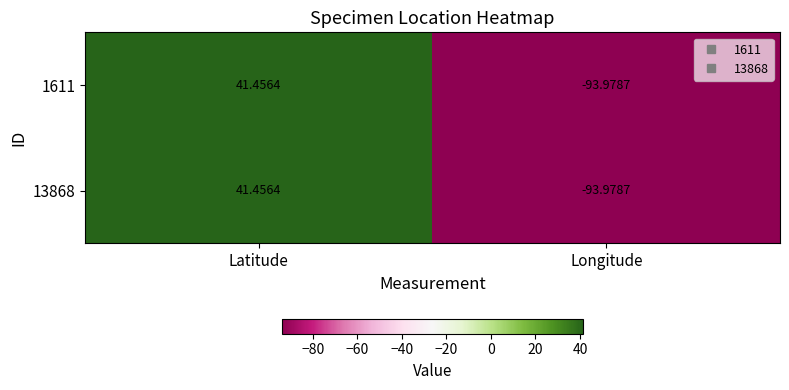

Is the value of 1611 at Latitude greater than the value of 13868 at Longitude?

Yes